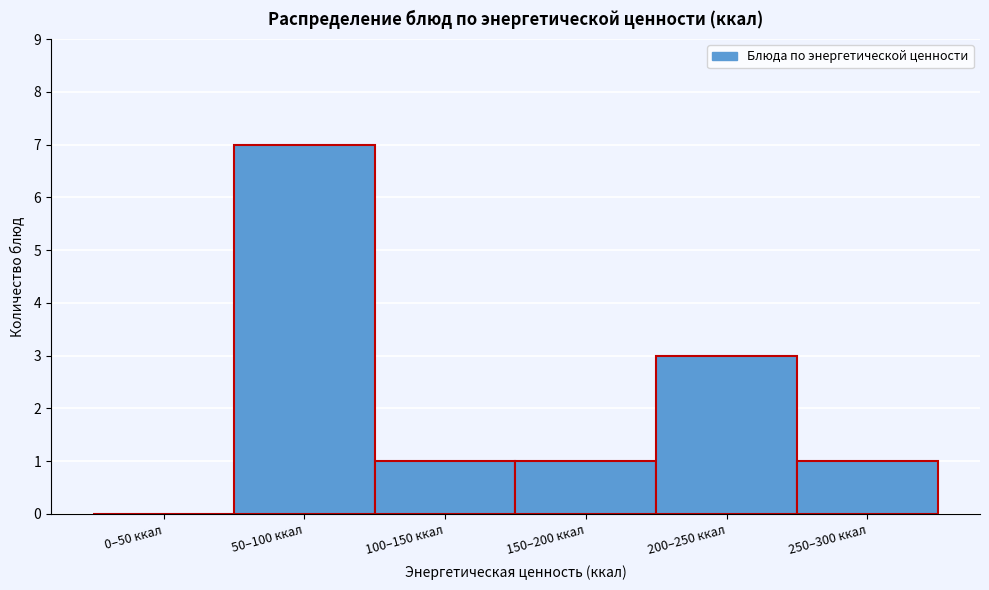

Reading right to left, what are all the values shown in this chart?

250–300 ккал=1	200–250 ккал=3	150–200 ккал=1	100–150 ккал=1	50–100 ккал=7	0–50 ккал=0